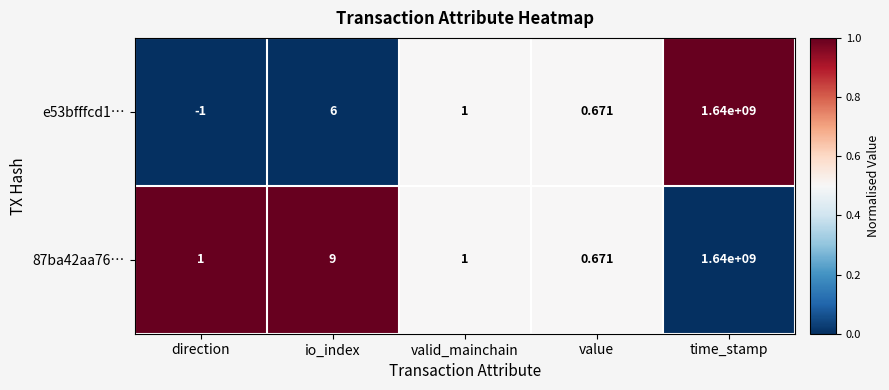

At which label is 87ba42aa76… closest to 820000000?

io_index